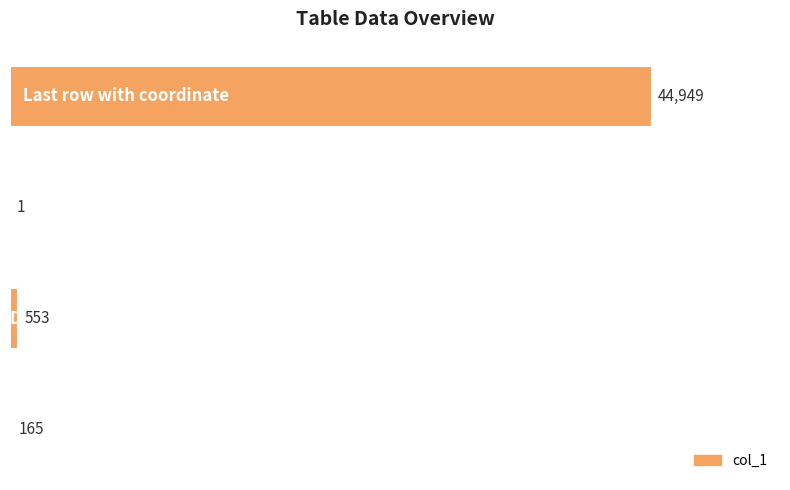

What is the sum of all values?

45668